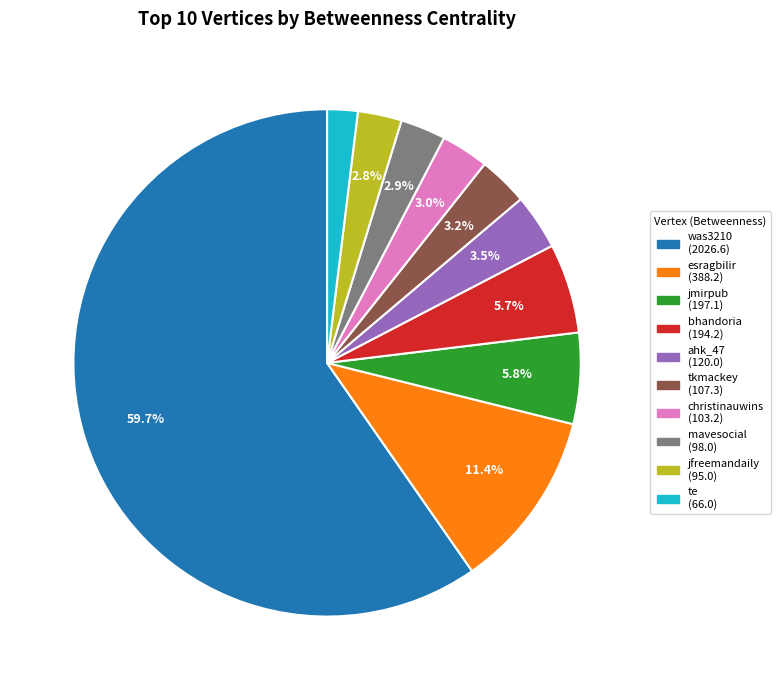

Approximately how many times larger is the value at esragbilir compared to jfreemandaily?

4.1